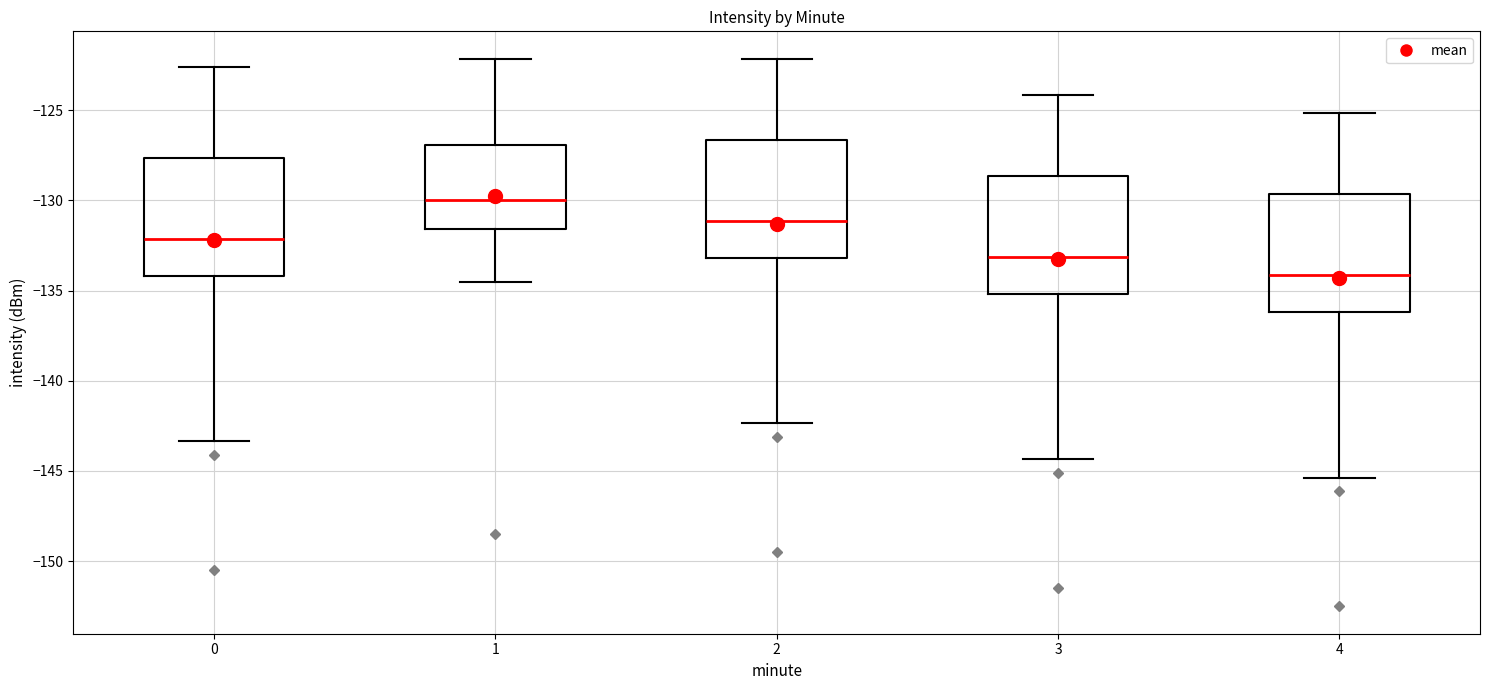

Which box has the highest median line?

1